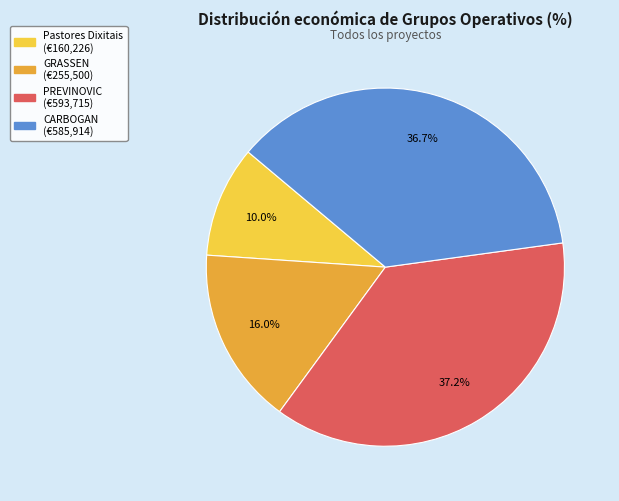

Does Pastores Dixitais account for over 50% of the chart?

No